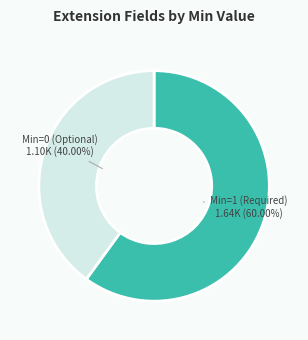

What is the smallest slice in the pie chart?

Min=0 (Optional)